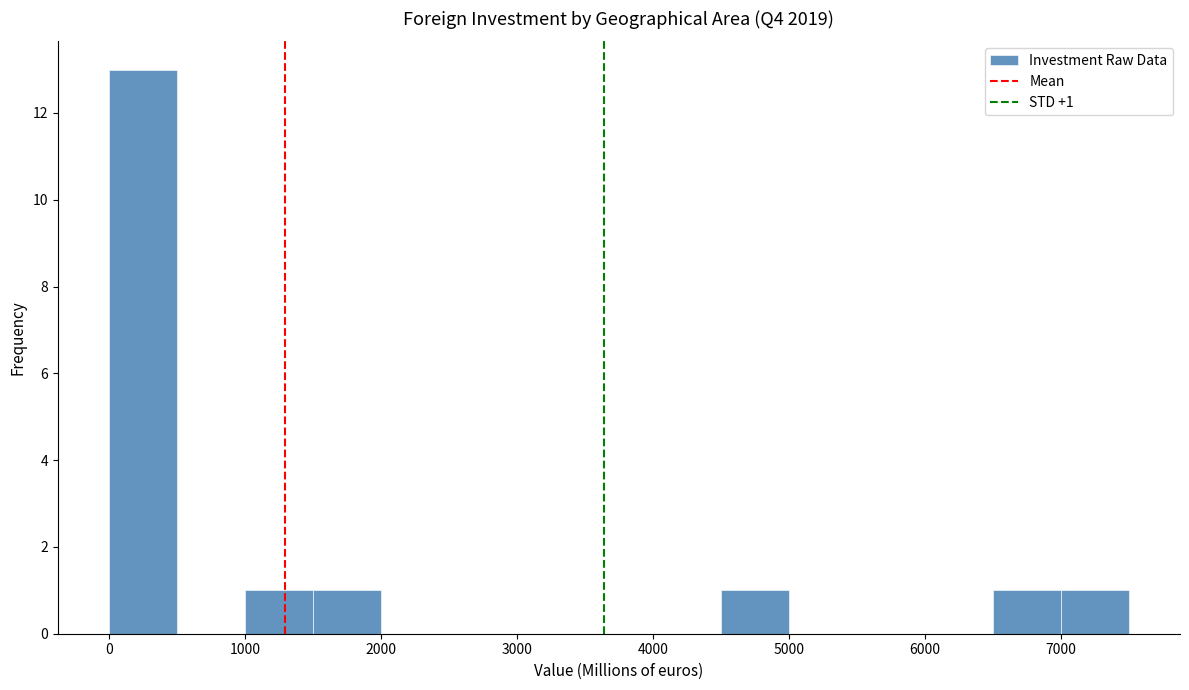

Over which range of the x-axis is the bar tallest?

0 to 500